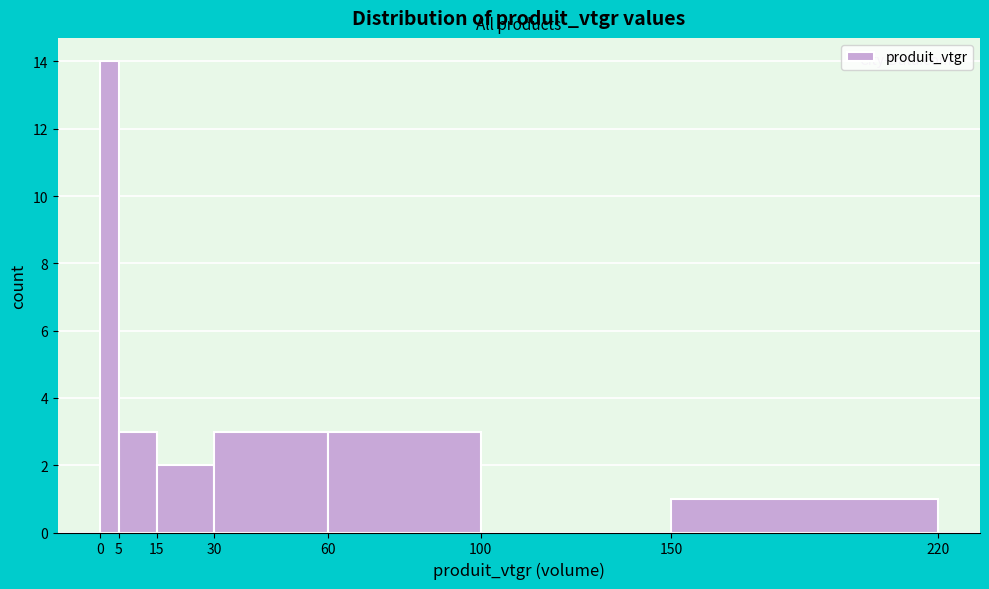

Reading left to right, list every bar in this chart as the range it spans on the x-axis followed by its height. The values are not printed on the chart, so give them approximately, as read against the axis.

0 to 5: 14
5 to 15: 3
15 to 30: 2
30 to 60: 3
60 to 100: 3
100 to 150: 0
150 to 220: 1